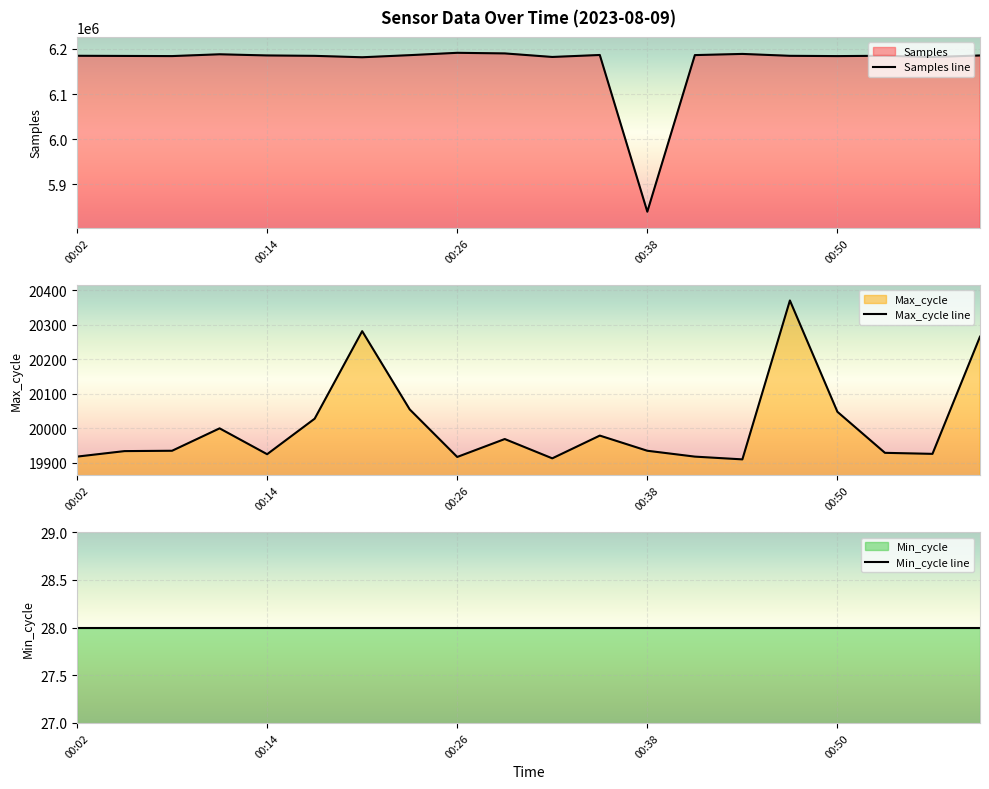

True or false: Min_cycle and Max_cycle intersect in this chart.

False